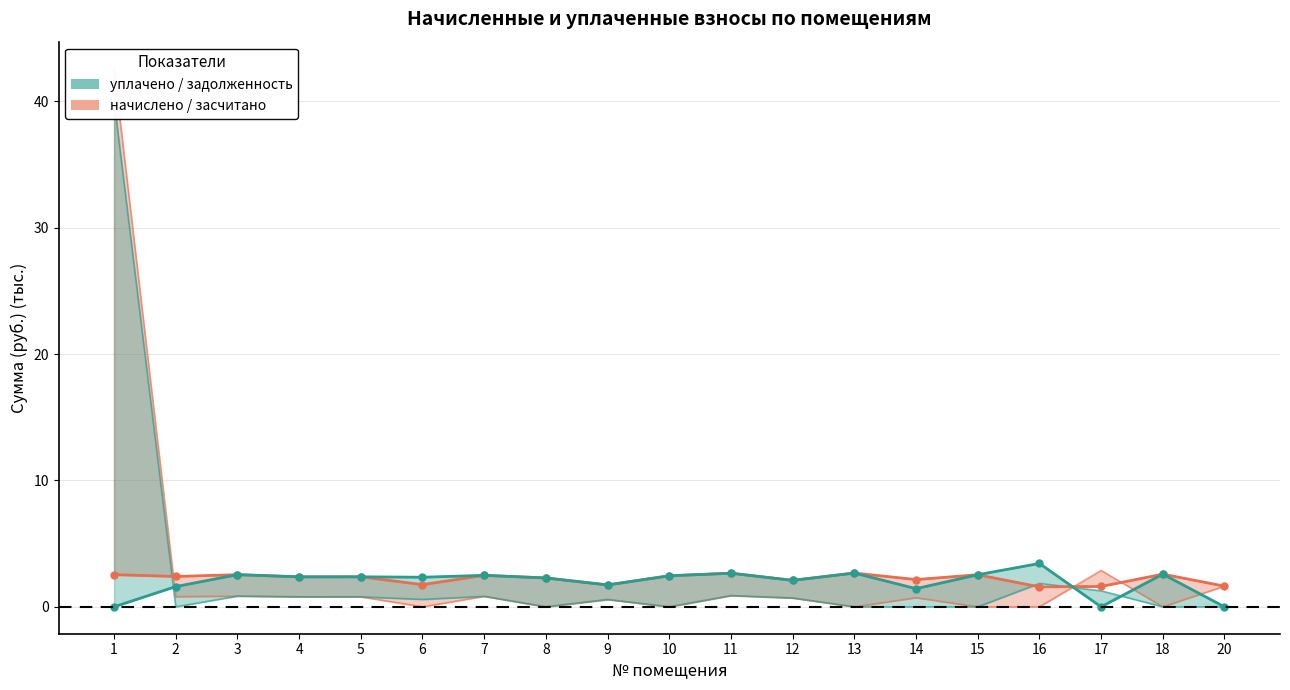

True or false: уплачено and начислено cross at least once.

True